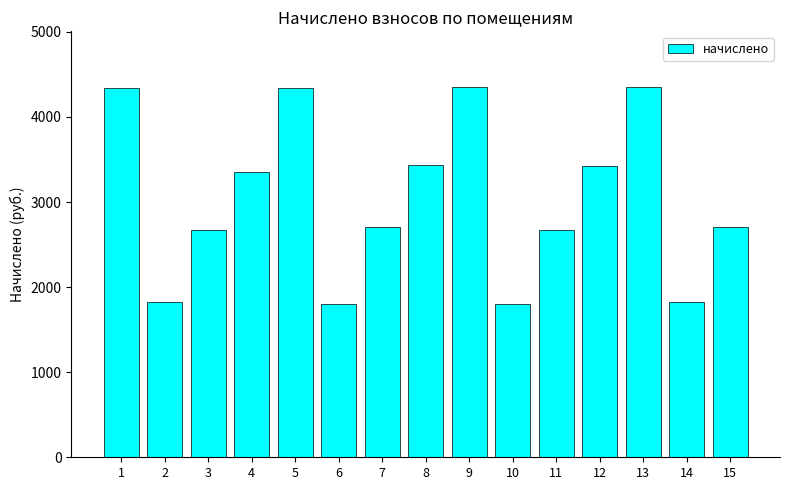

What is the average value?

3040.0